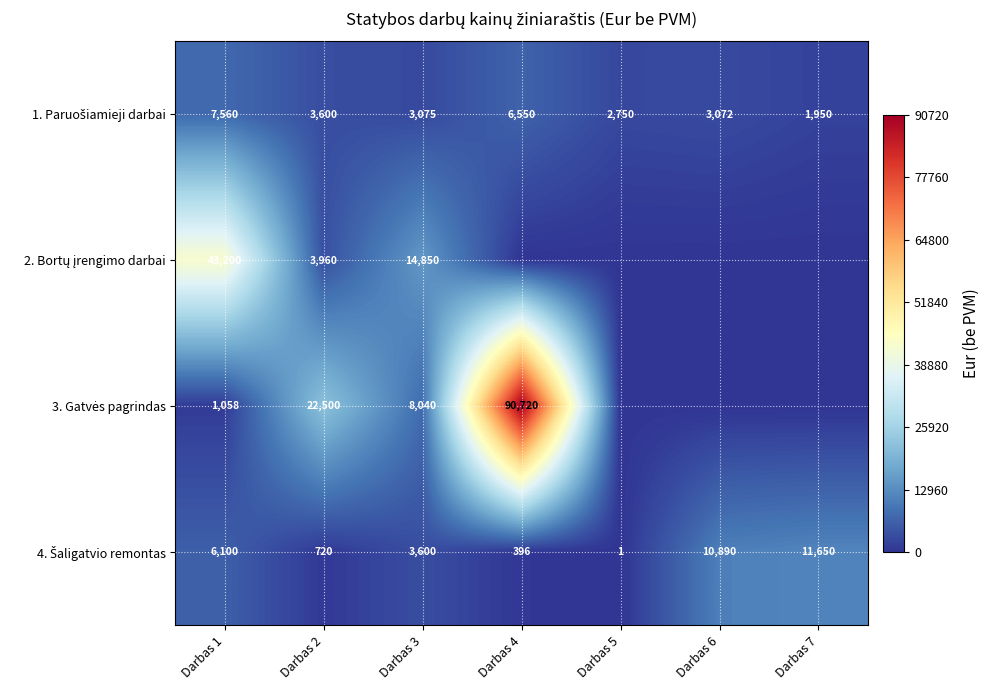

What is the sum of the 4. Šaligatvio remontas values at Darbas 6 and Darbas 3?

14490.0